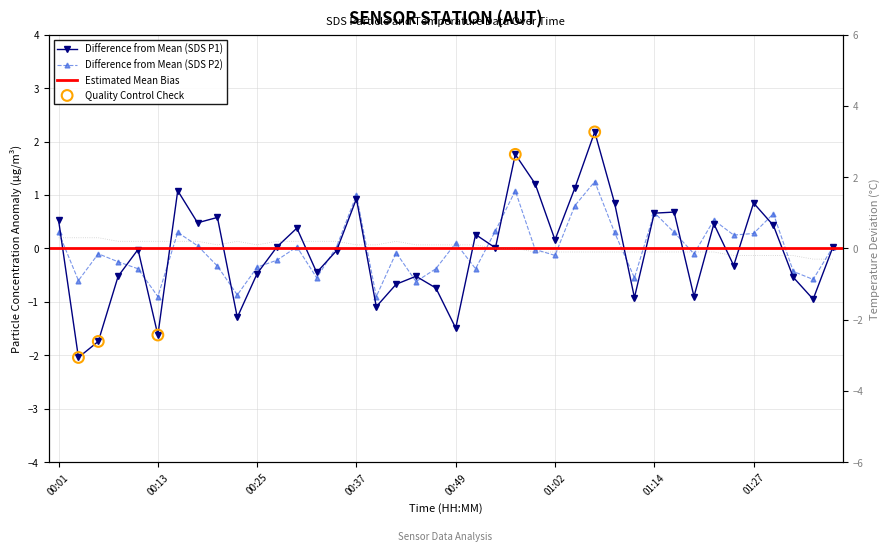

Which series has the largest Y range (max minus min)?

SDS_P1